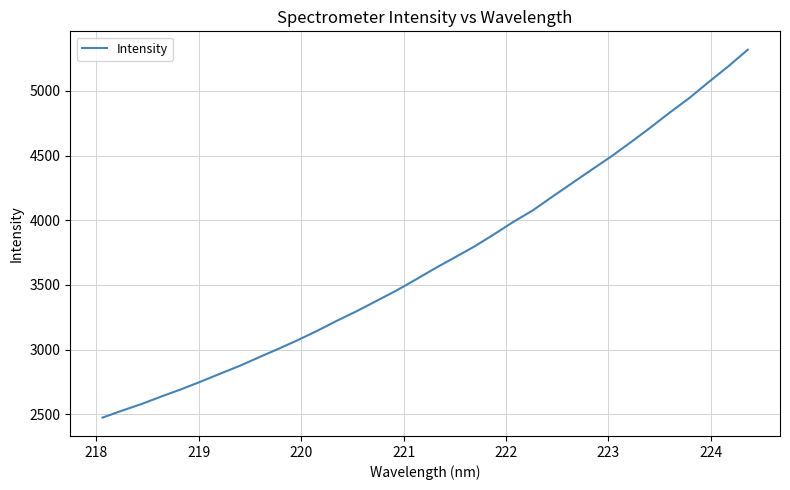

What is the difference between the maximum and minimum values?

2844.5